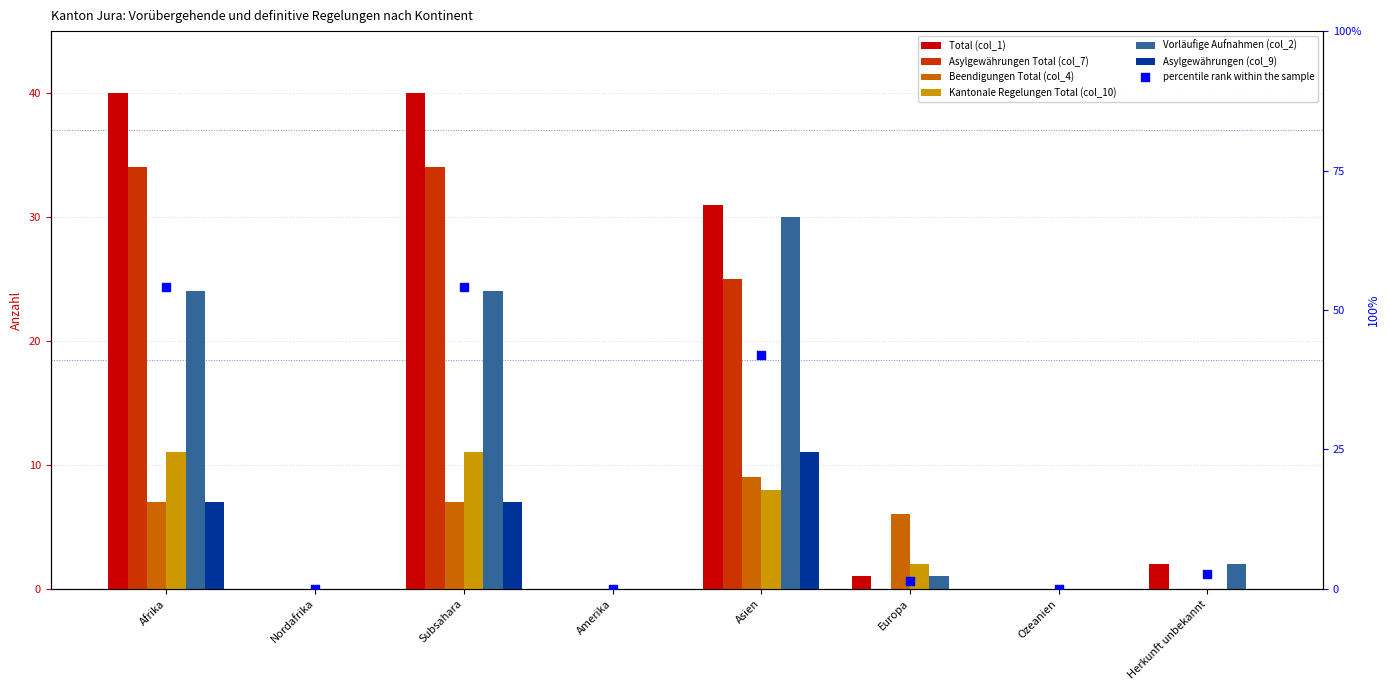

Which series has the widest spread of Y values?

Total (col_1)